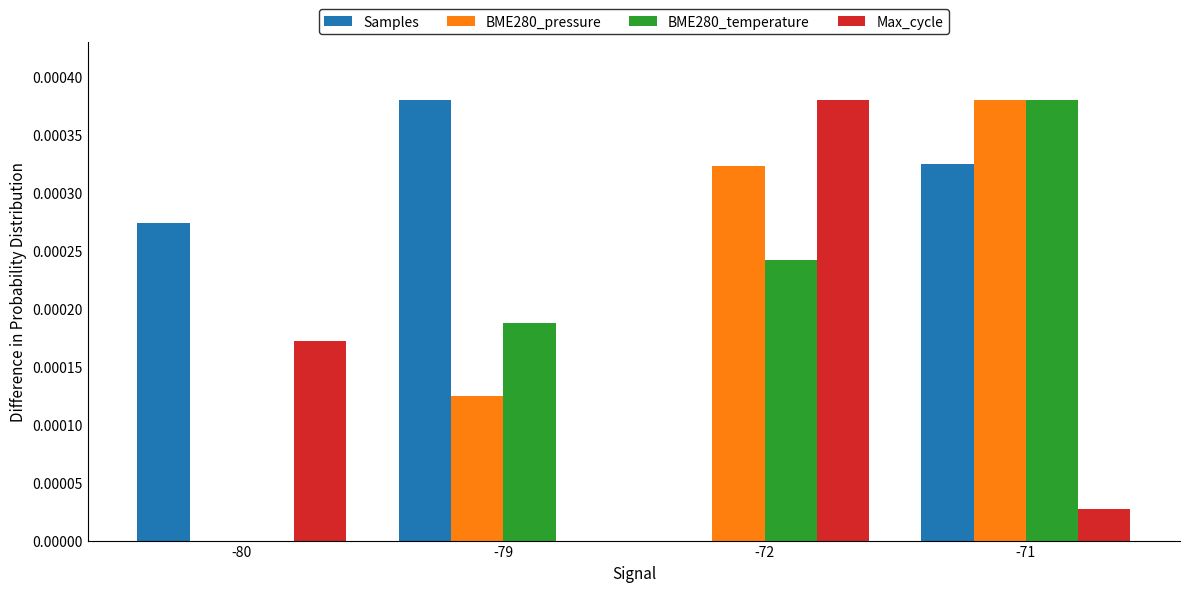

Are the bars horizontal?

No